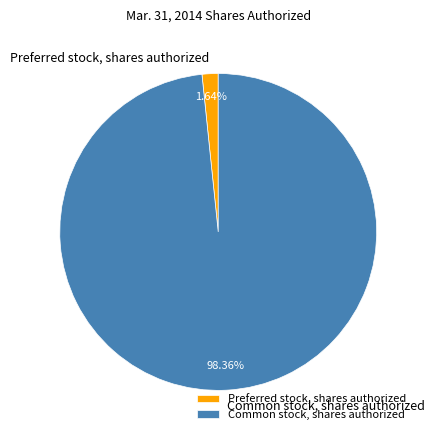

To the nearest percent, what is the combined percentage of Preferred stock, shares authorized and Common stock, shares authorized?

100%